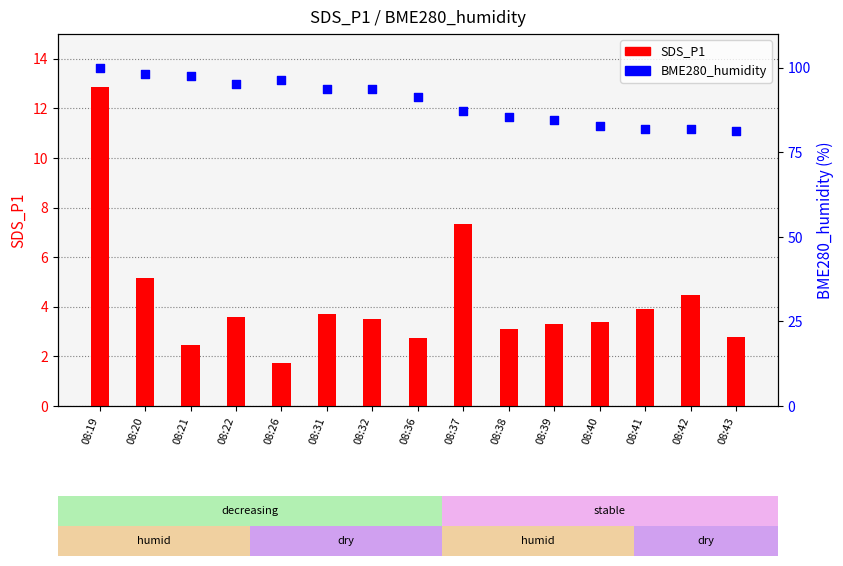

Which series reaches the minimum Y coordinate?

SDS_P1